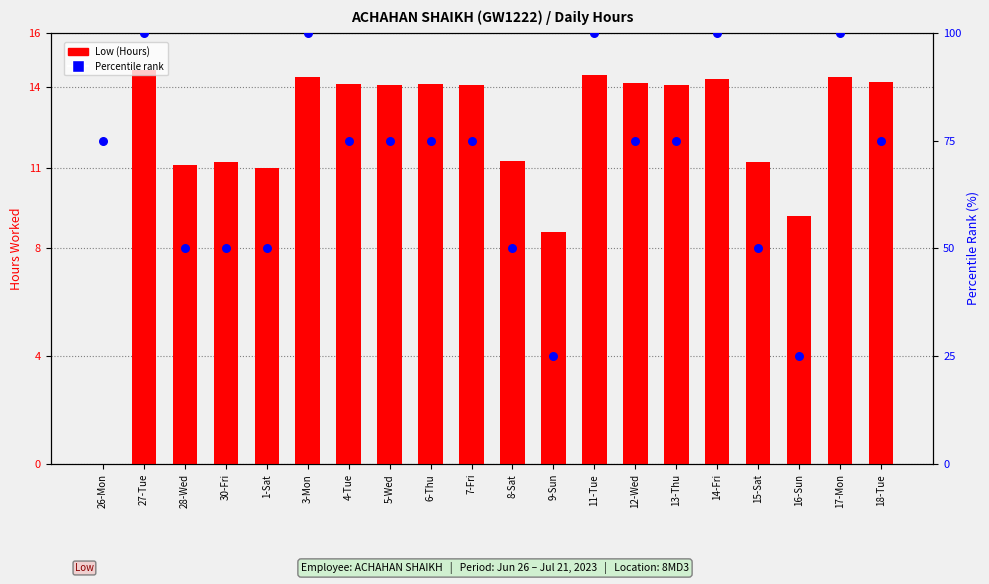

Is the value of Percentile rank at 9-Sun greater than the value of Low (Hours) at 3-Mon?

Yes